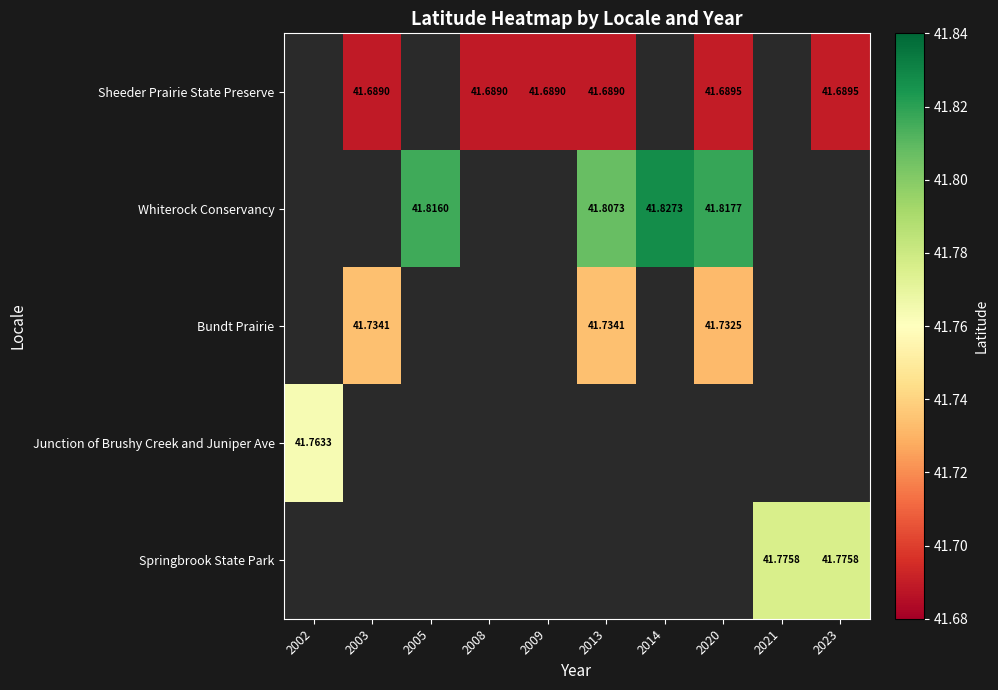

Which category has the lowest value across all series?

2003